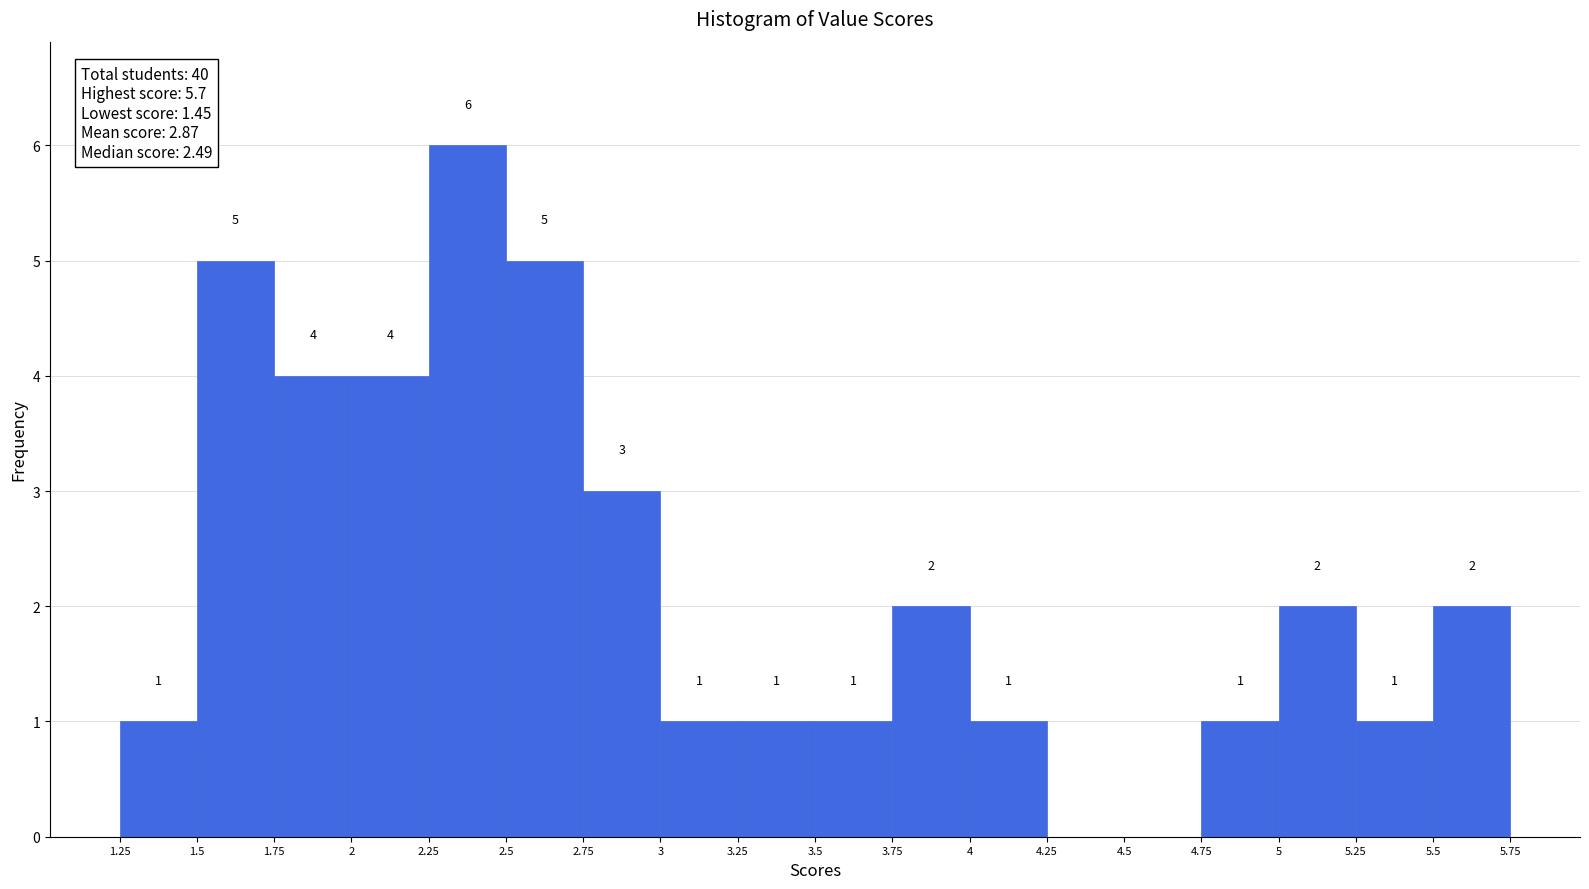

Which range on the x-axis has the tallest bar?

2.25 to 2.5